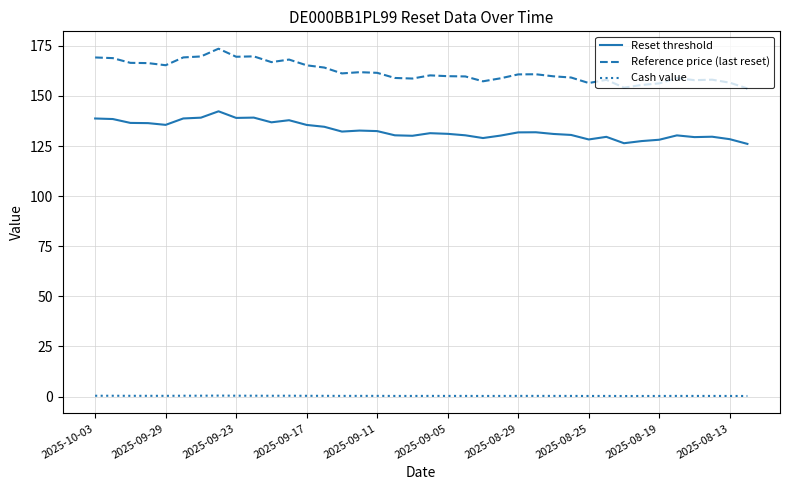

True or false: Cash value and Reference price (last reset) intersect in this chart.

False